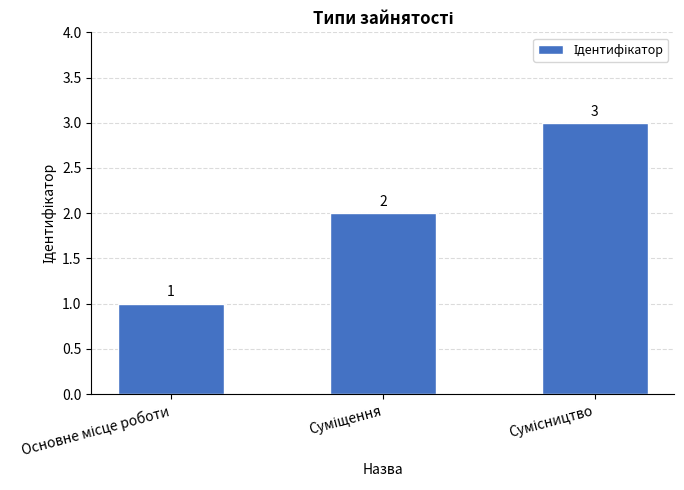

What is the value of the 3rd bar from the left?

3